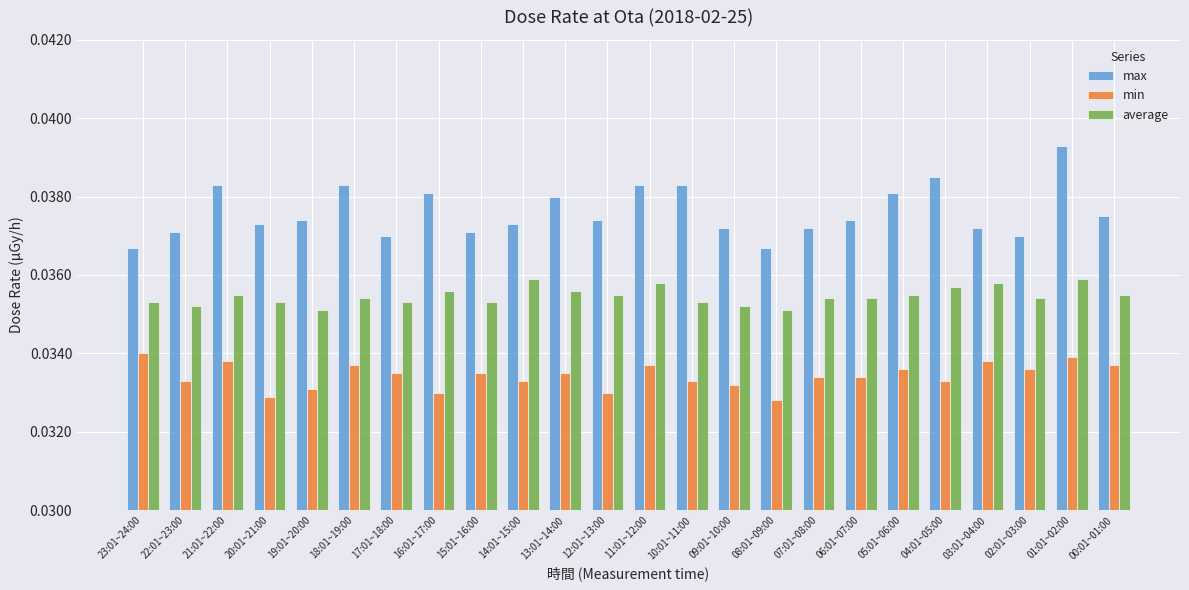

How many average values are between 0 and 1?

24